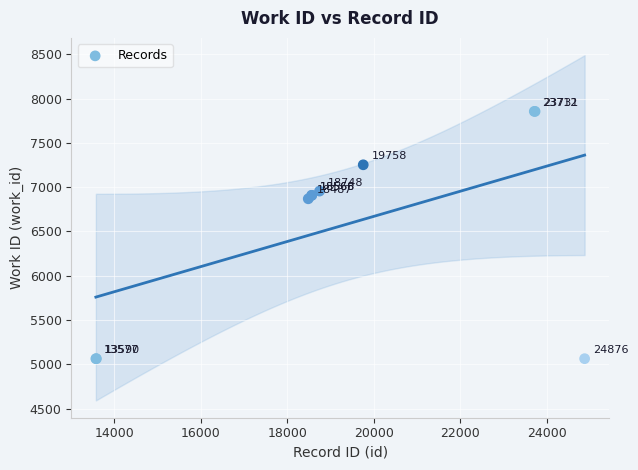

What Y value in the scatter plot is closest to 6459?

6869